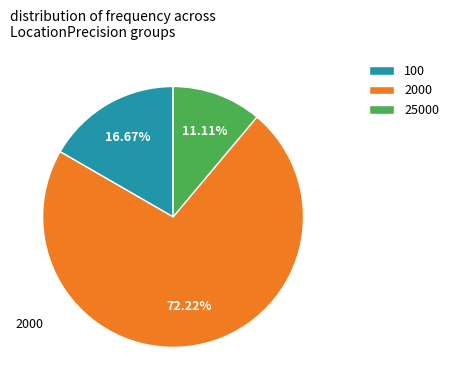

What percentage is the 25000 slice, to the nearest percent?

11%